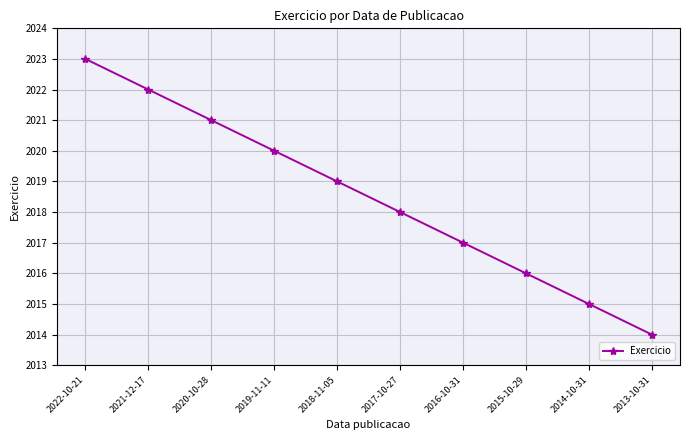

What position from the right is 2021-12-17?

9